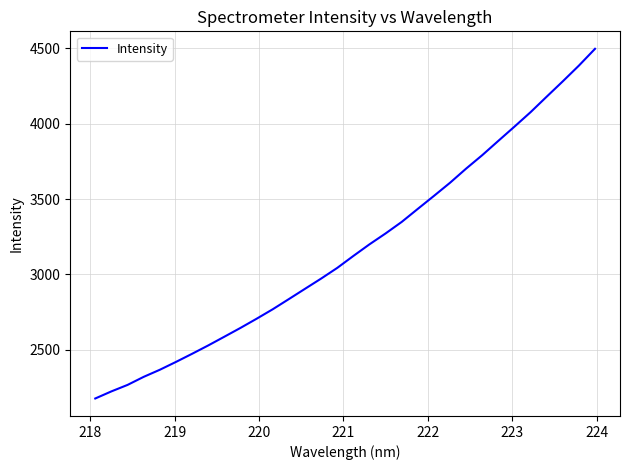

What is the greatest value displayed?

4496.5